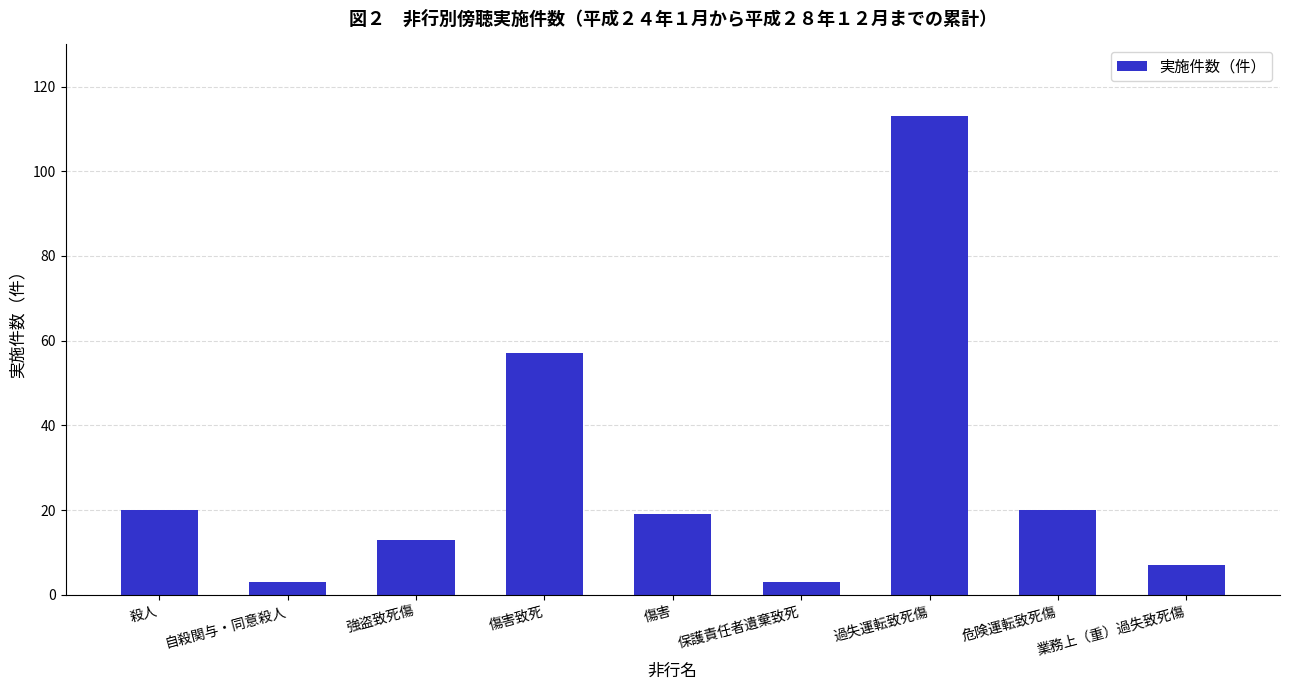

At which label does the data first exceed 19?

殺人